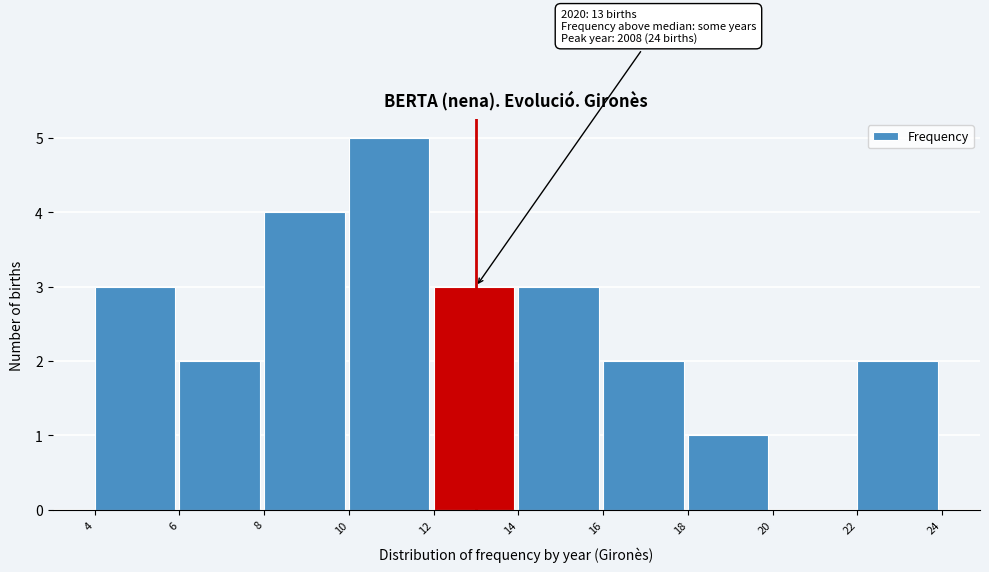

Which range on the x-axis has the tallest bar?

10 to 12